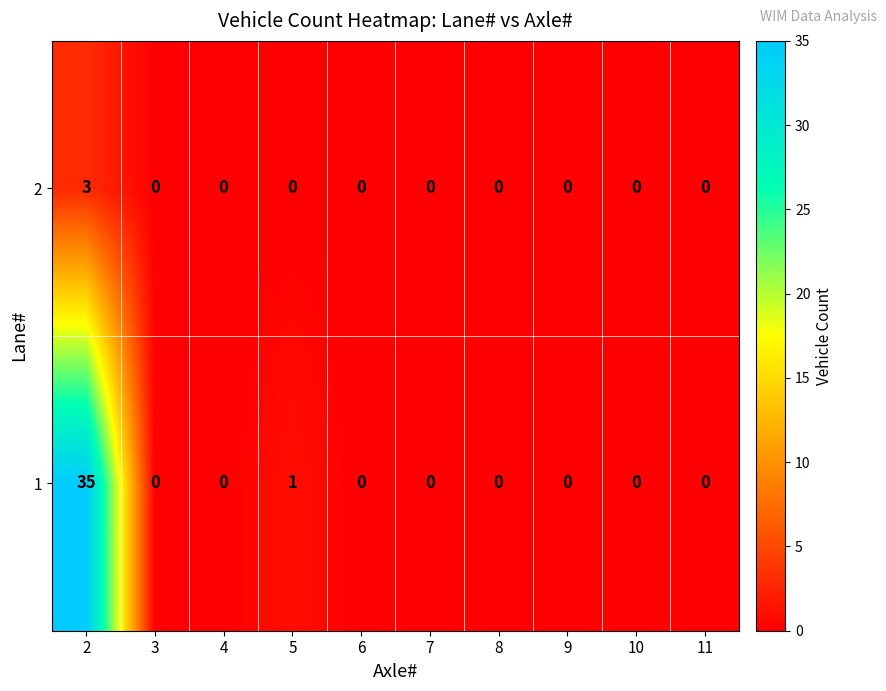

Is the value of 1 at 2 greater than the value of 2 at 10?

Yes